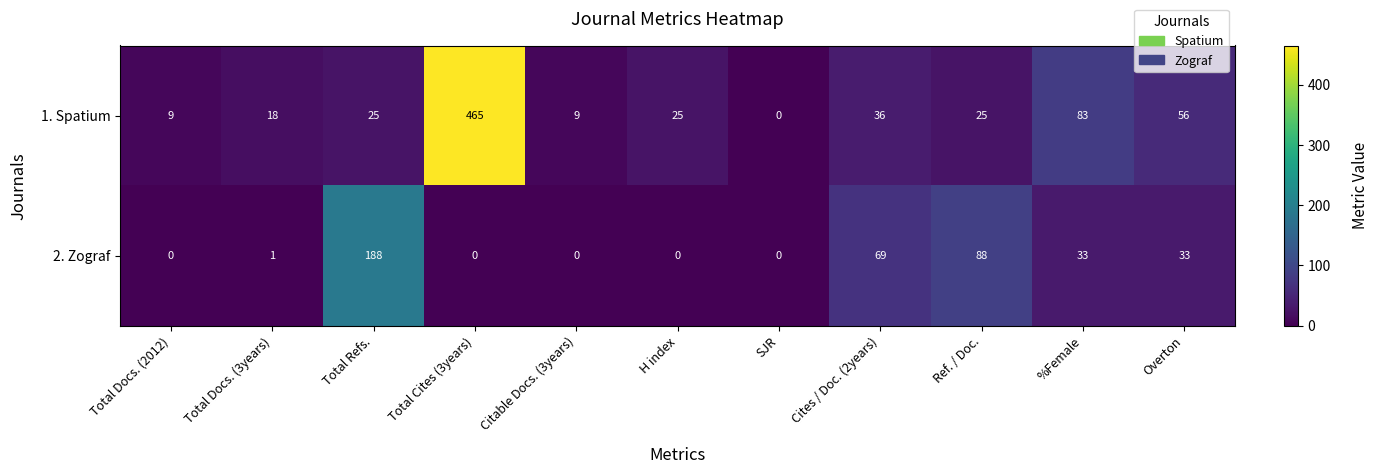

Read the 1. Spatium value at %Female, to the nearest 5.

85